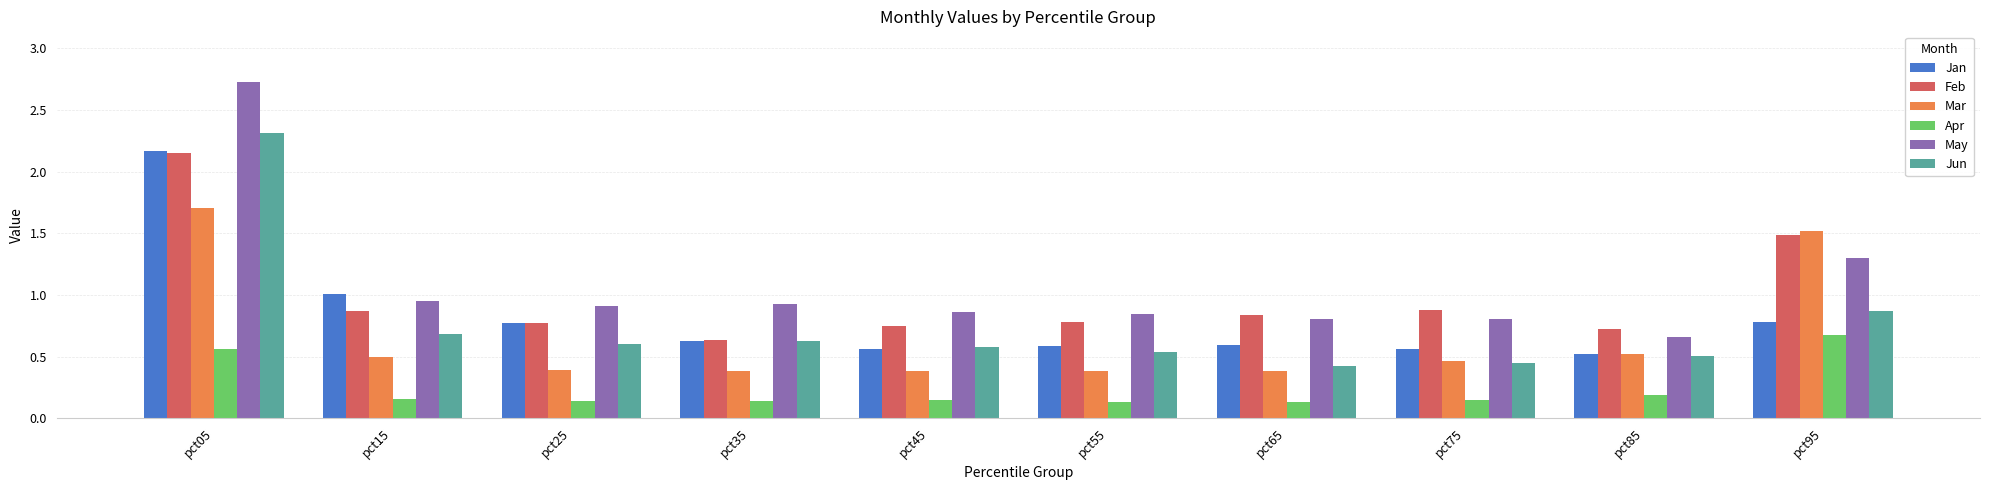

What is the sum of all Feb values?

9.9